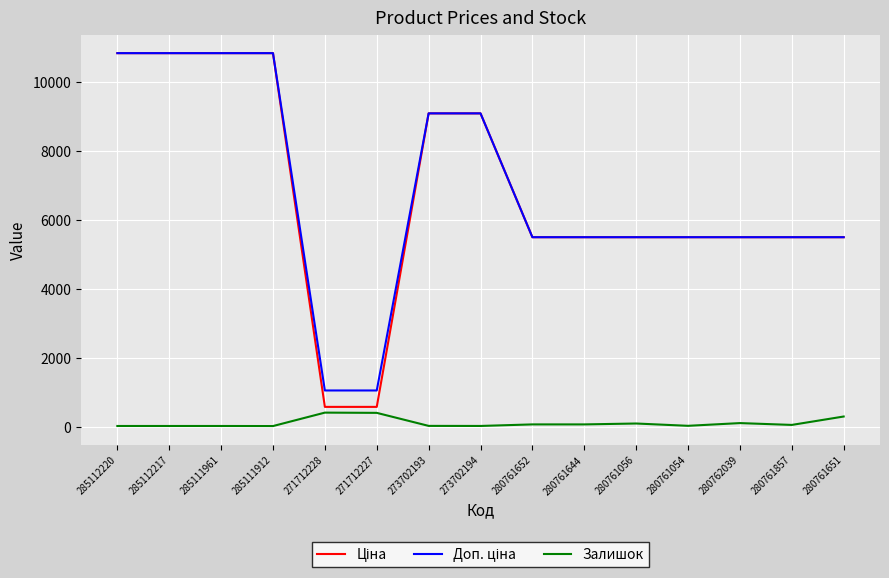

What is the difference between the highest and lowest values at 271712228?

643.0